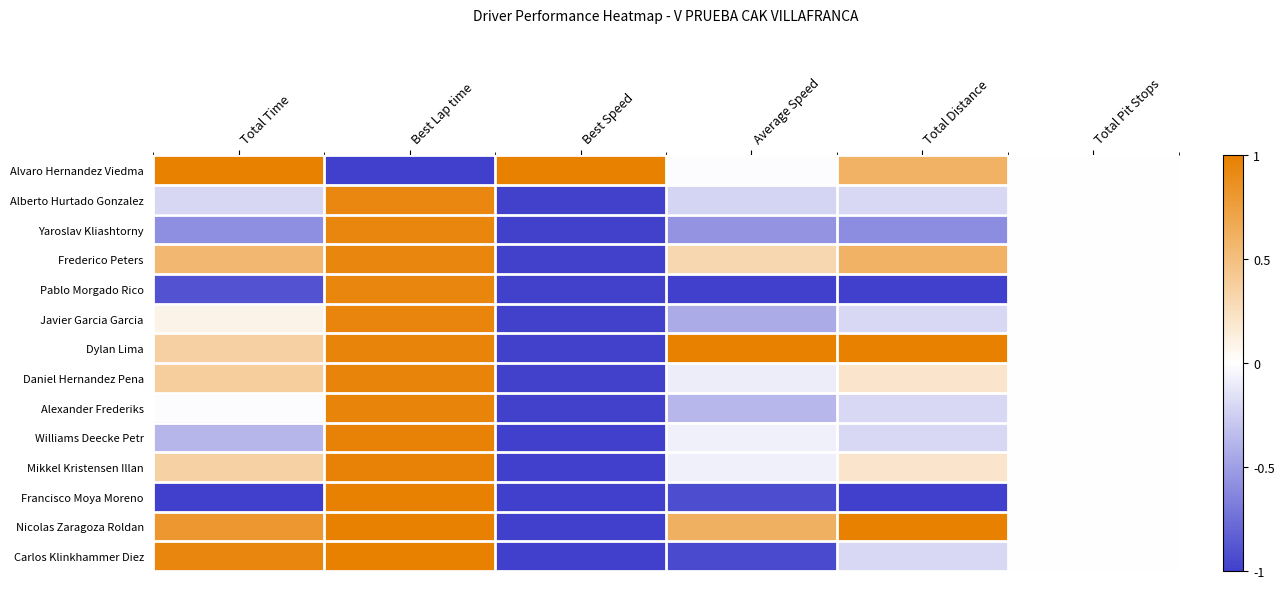

How many categories are shown in the chart?

6